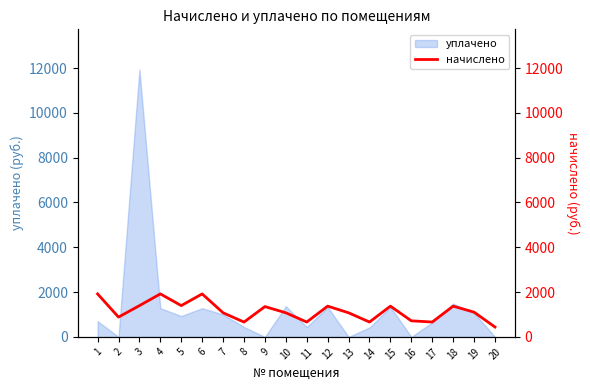

At which category does the chart reach its minimum across all series?

20